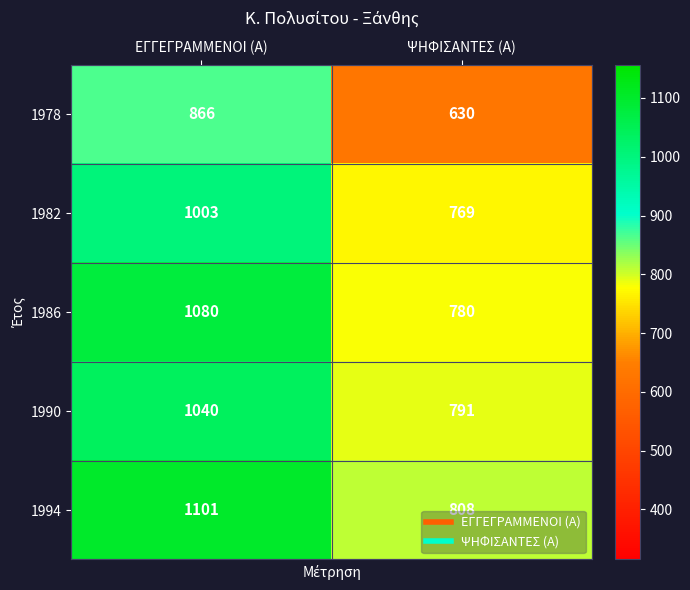

What value does the 1990 series have at ΕΓΓΕΓΡΑΜΜΕΝΟΙ (Α)?

1040